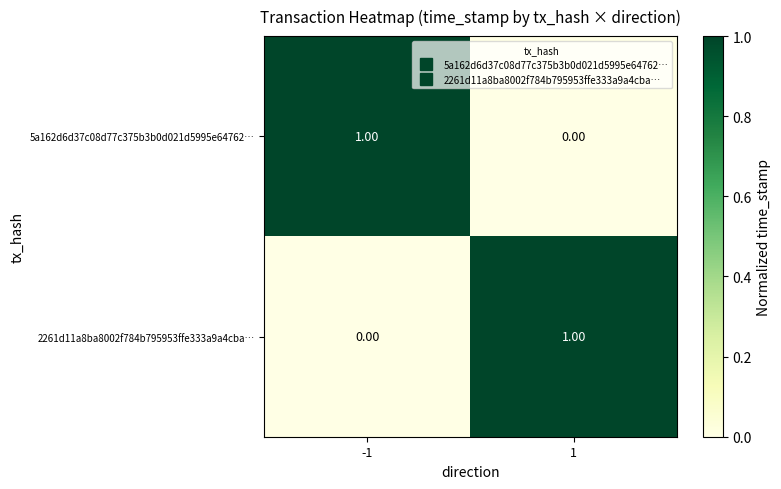

At 1, list the series in order from largest to smallest.

2261d11a8ba8002f784b795953ffe333a9a4cba…, 5a162d6d37c08d77c375b3b0d021d5995e64762…